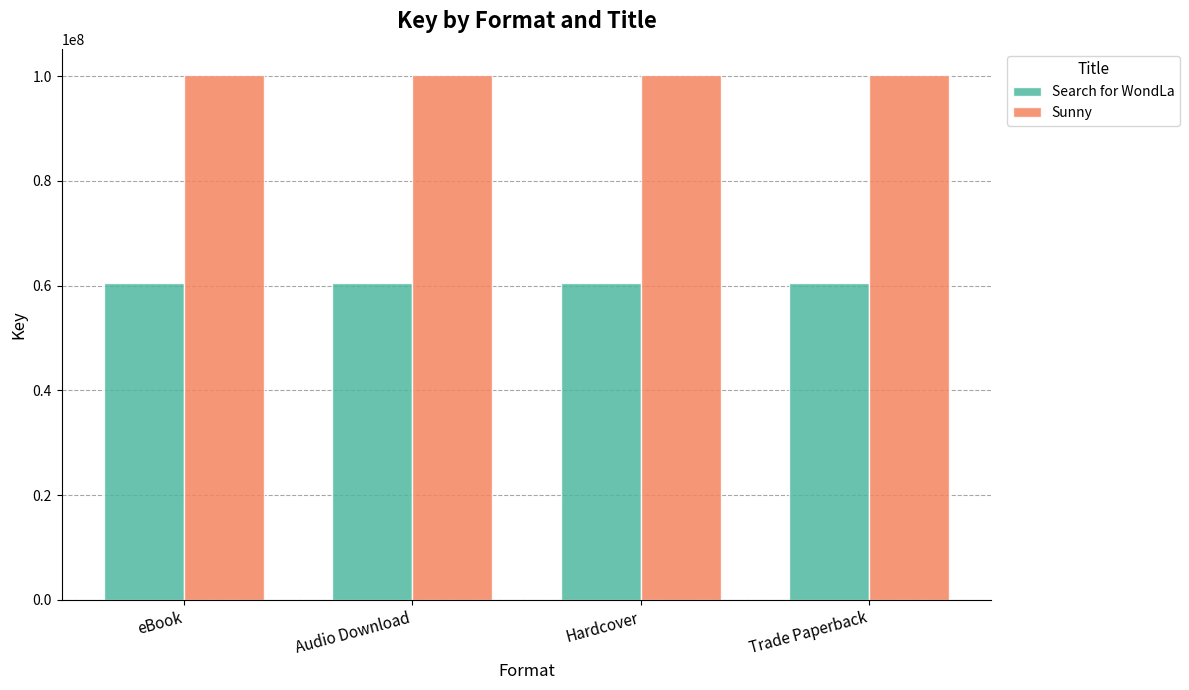

The value of Search for WondLa at eBook is 60567887. True or false?

True